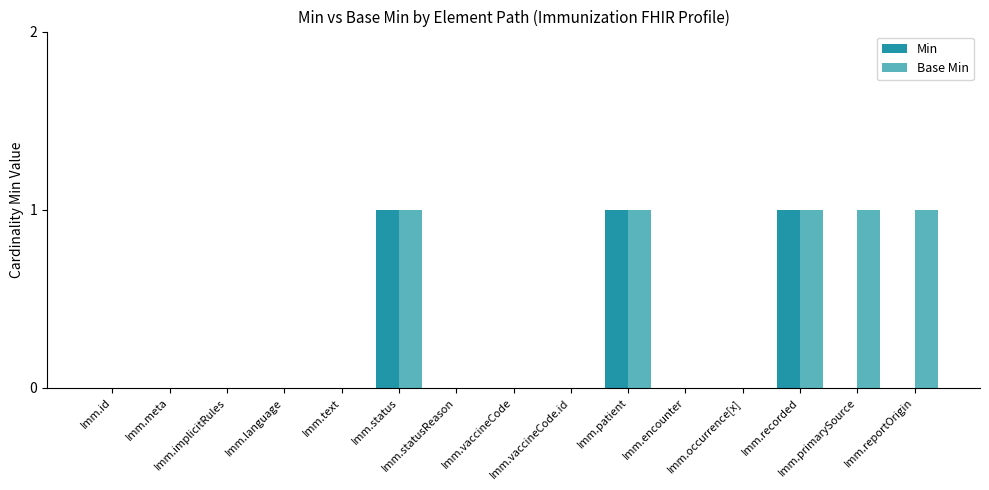

Are the bars grouped side by side (vs. stacked)?

Yes